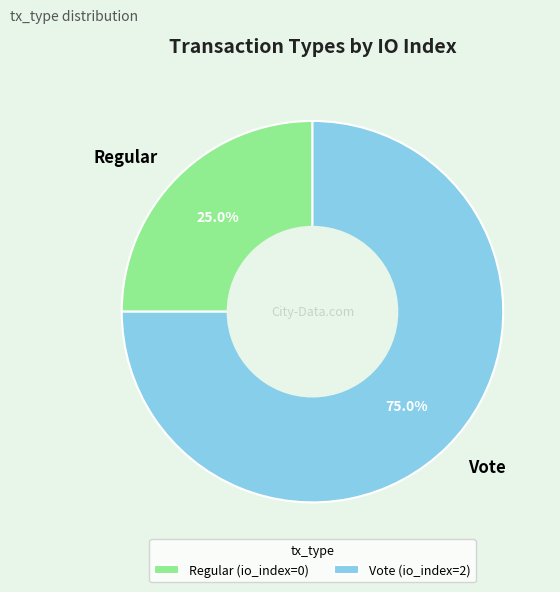

Which slice represents more than half of the pie?

Vote